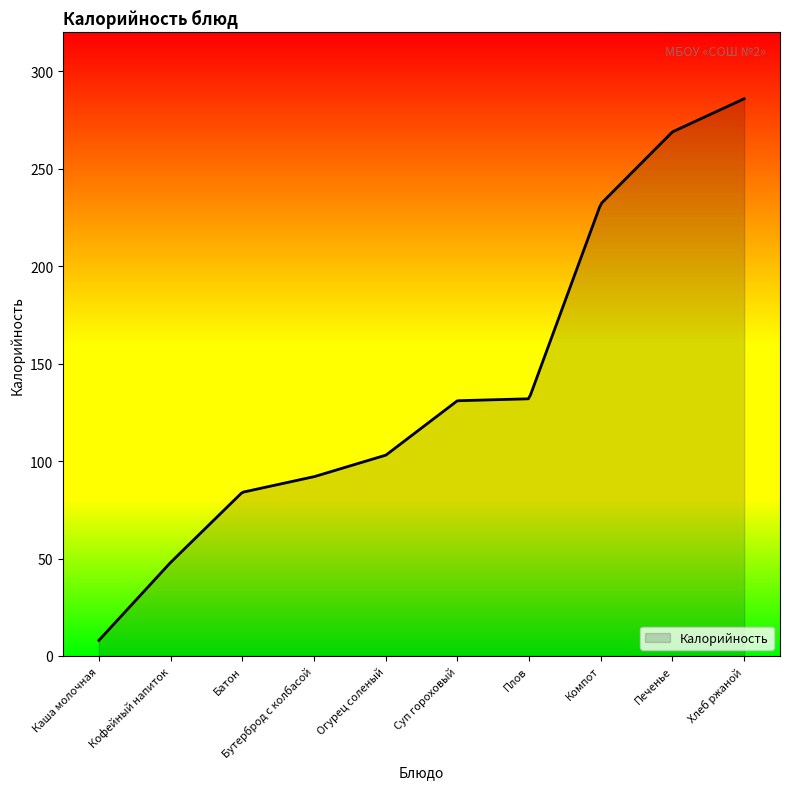

What is the smallest value displayed?

8.0